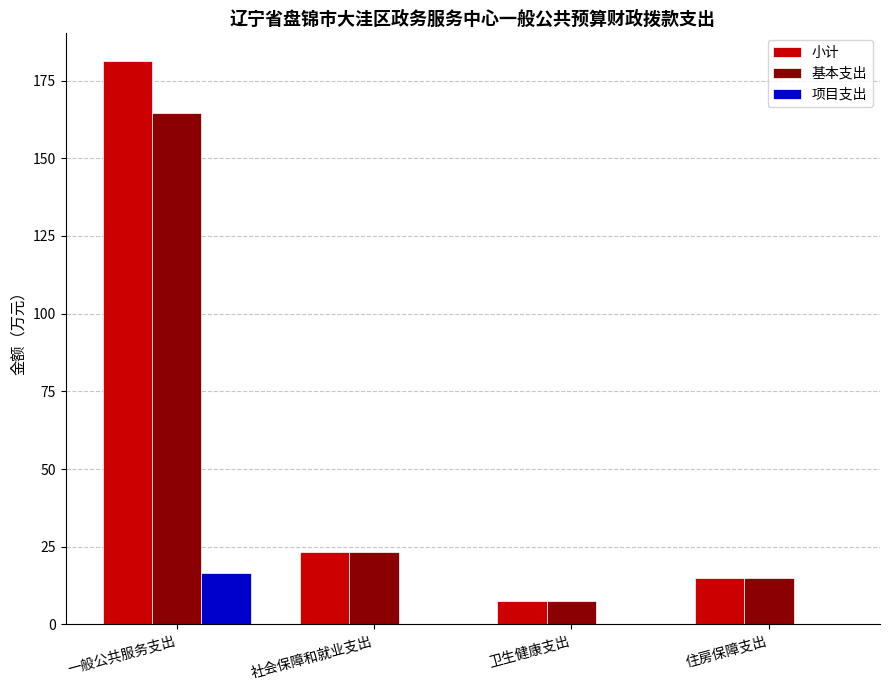

At which label does 基本支出 reach its peak?

一般公共服务支出